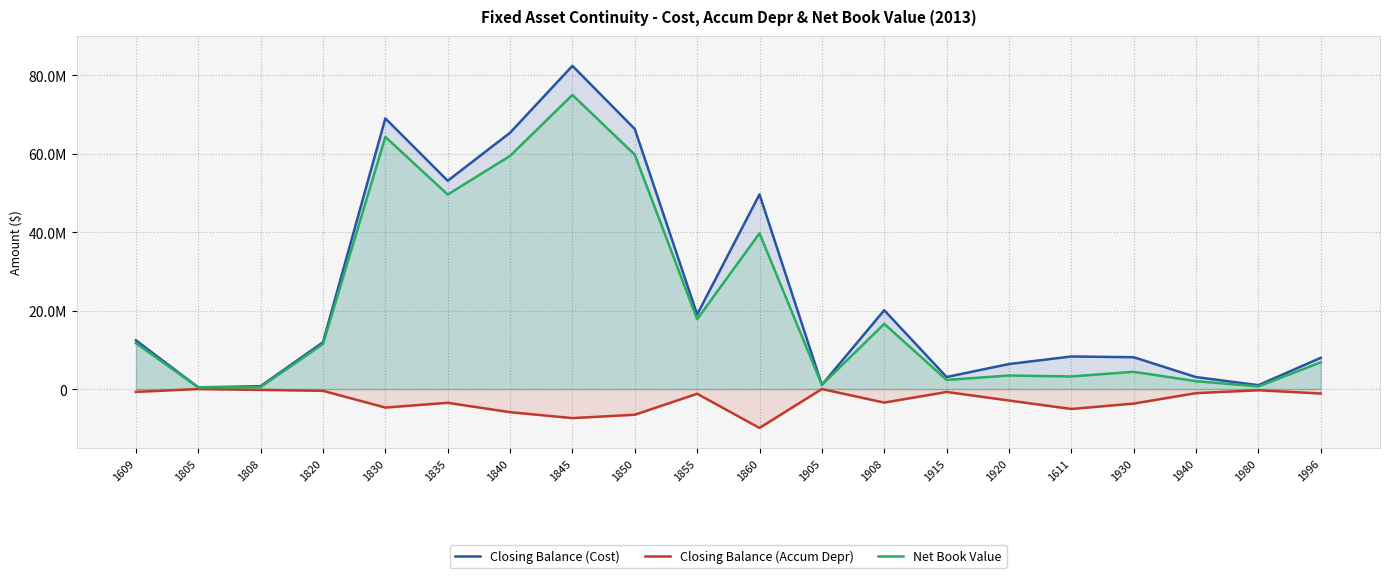

Rank the categories by Closing Balance (Accum Depr) value from lowest to highest.

1860, 1845, 1850, 1840, 1611, 1830, 1930, 1835, 1908, 1920, 1855, 1996, 1940, 1915, 1609, 1820, 1980, 1808, 1805, 1905